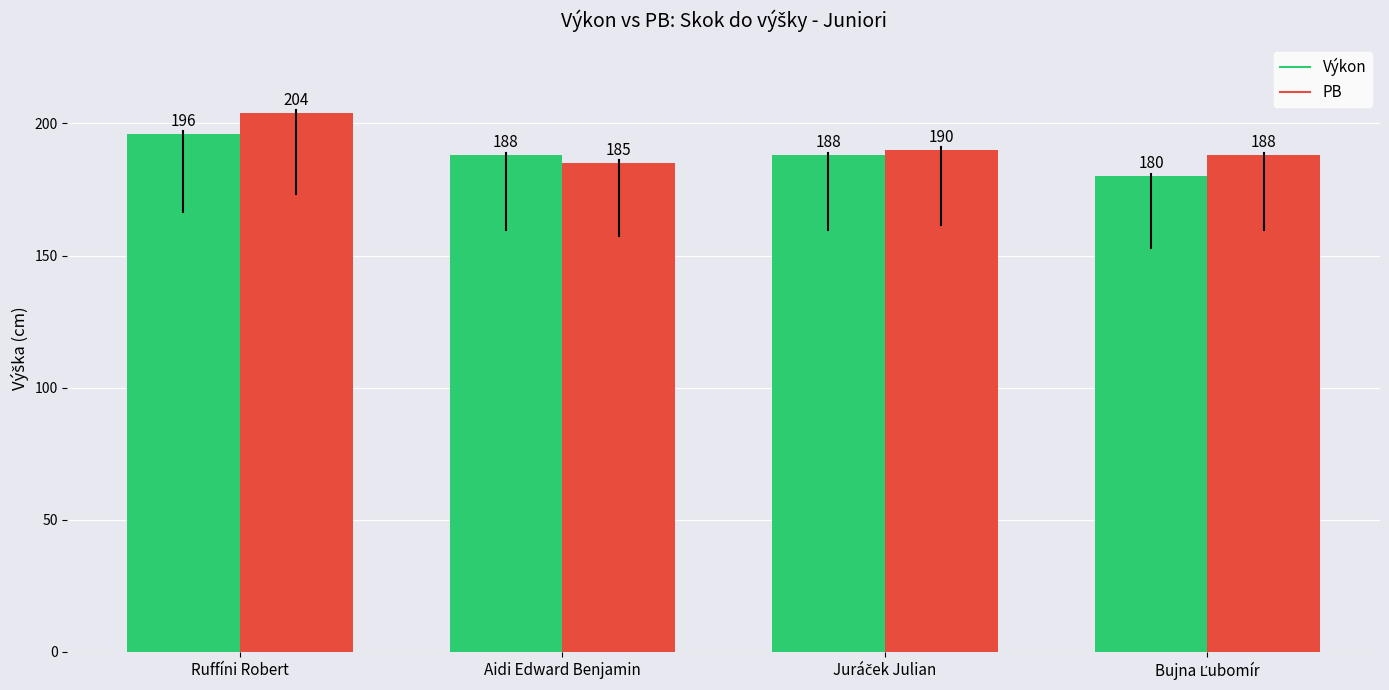

How many bars are there in total?

8